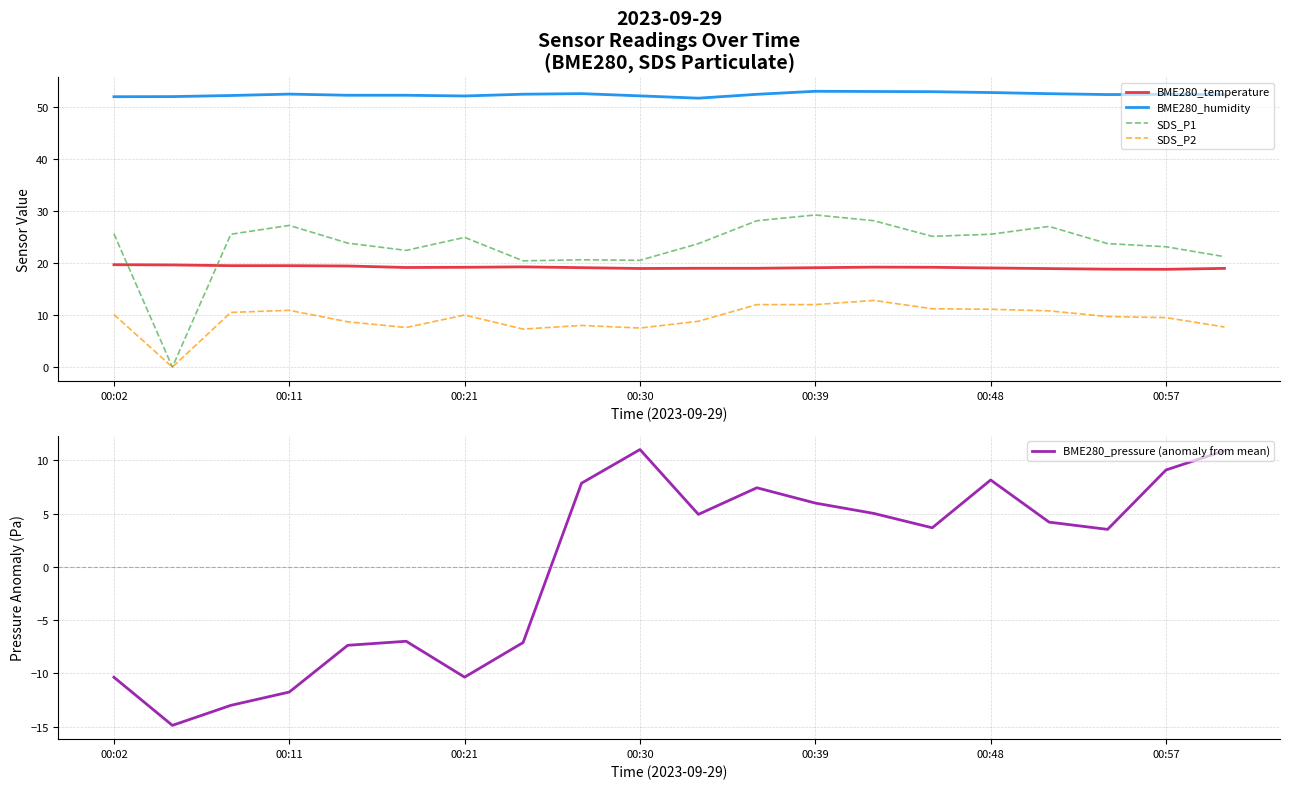

Which category has the highest value in the SDS_P2 series?

13